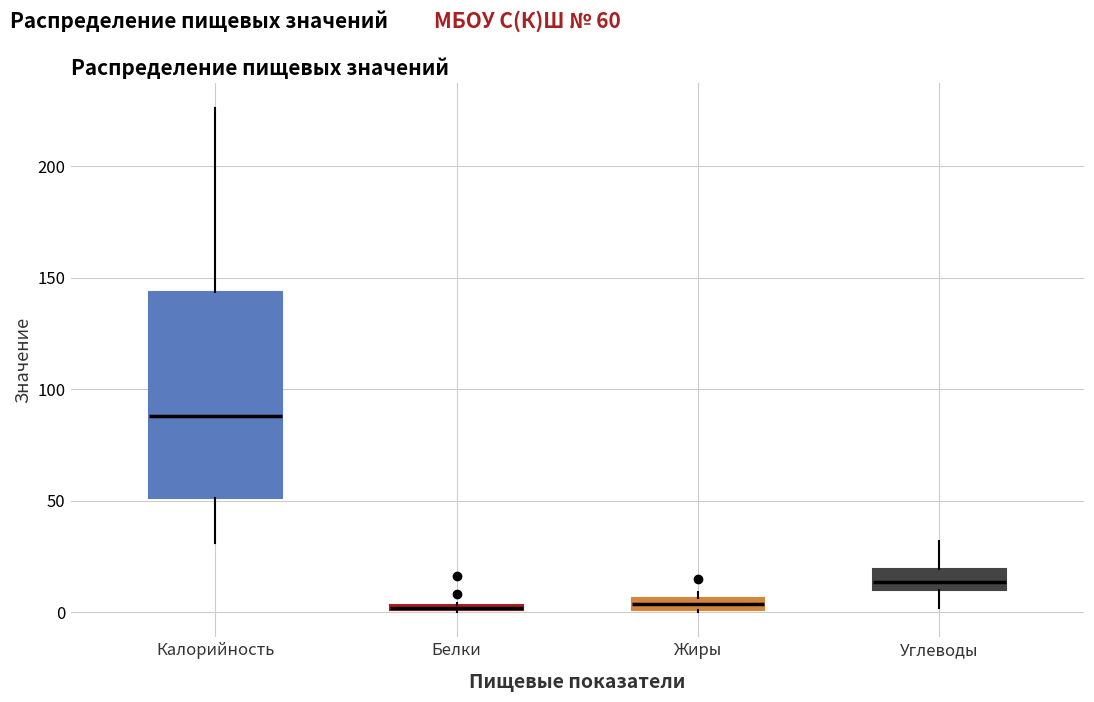

Comparing the boxes themselves (not the whiskers), which one is the tallest?

Калорийность